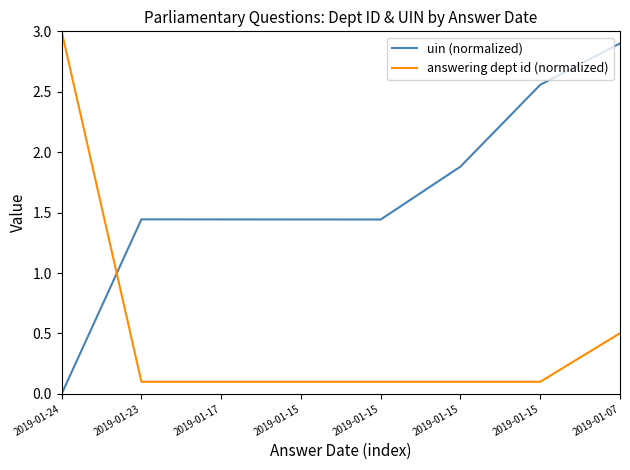

What are all the series names shown in the legend?

uin (normalized), answering dept id (normalized)